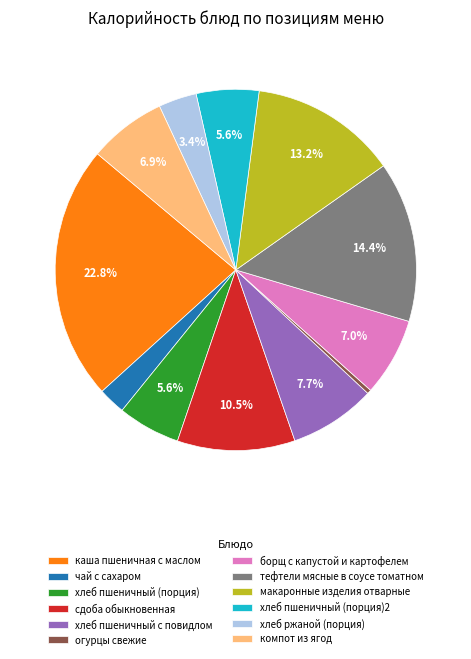

What percentage is the хлеб пшеничный (порция)2 slice, to the nearest percent?

6%